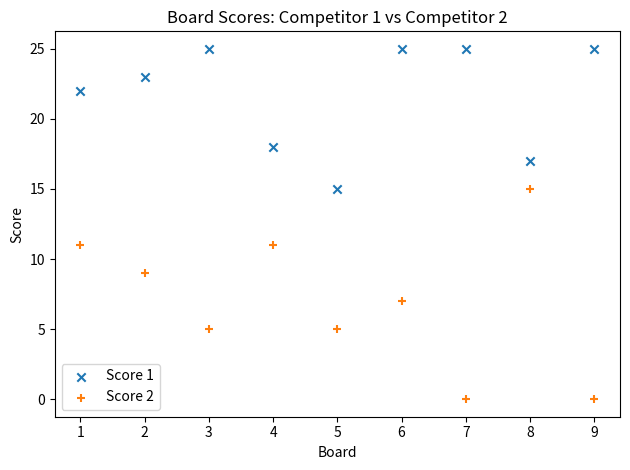

Which series reaches the maximum Y coordinate?

Score 1